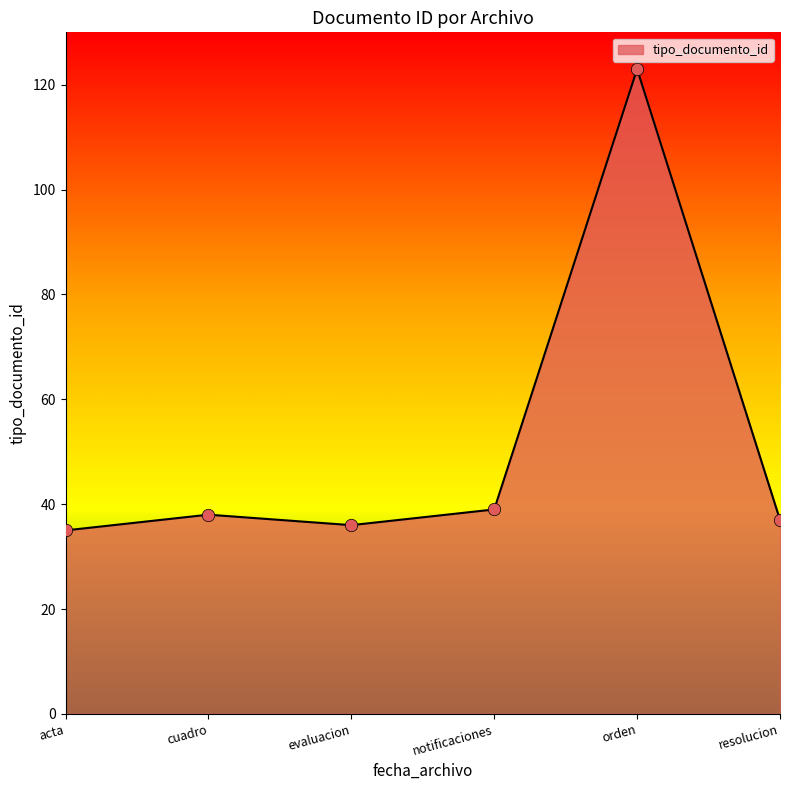

Between acta and cuadro, which is larger?

cuadro